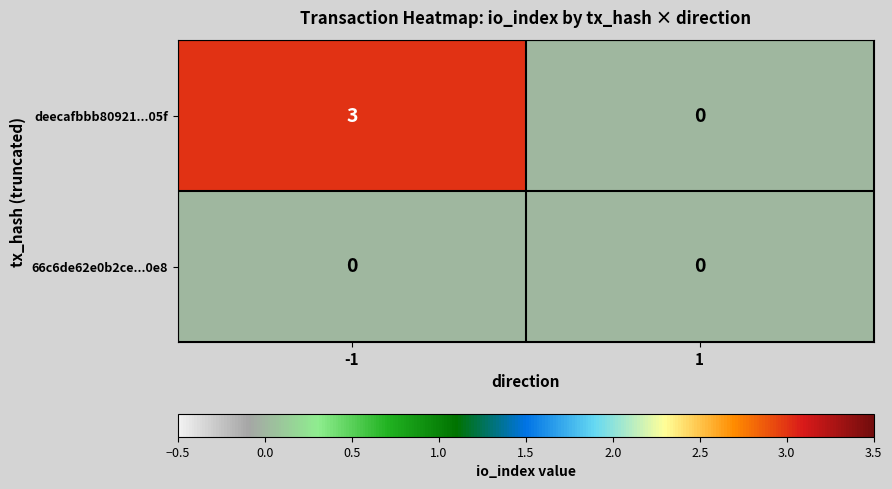

Reading left to right, transcribe all the data shown in this chart.

deecafbbb80921...05f: -1=3	1=0
66c6de62e0b2ce...0e8: -1=0	1=0